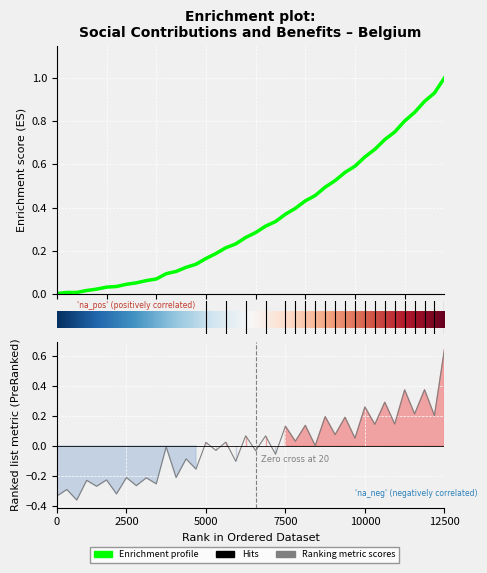

Reading left to right, transcribe all the data shown in this chart.

-0.3	-0.3	-0.4	-0.2	-0.3	-0.2	-0.3	-0.2	-0.3	-0.2	-0.3	-0.0	-0.2	-0.1	-0.2	0.0	-0.0	0.0	-0.1	0.1	-0.0	0.1	-0.1	0.1	0.0	0.1	0.0	0.2	0.1	0.2	0.1	0.3	0.1	0.3	0.1	0.4	0.2	0.4	0.2	0.6